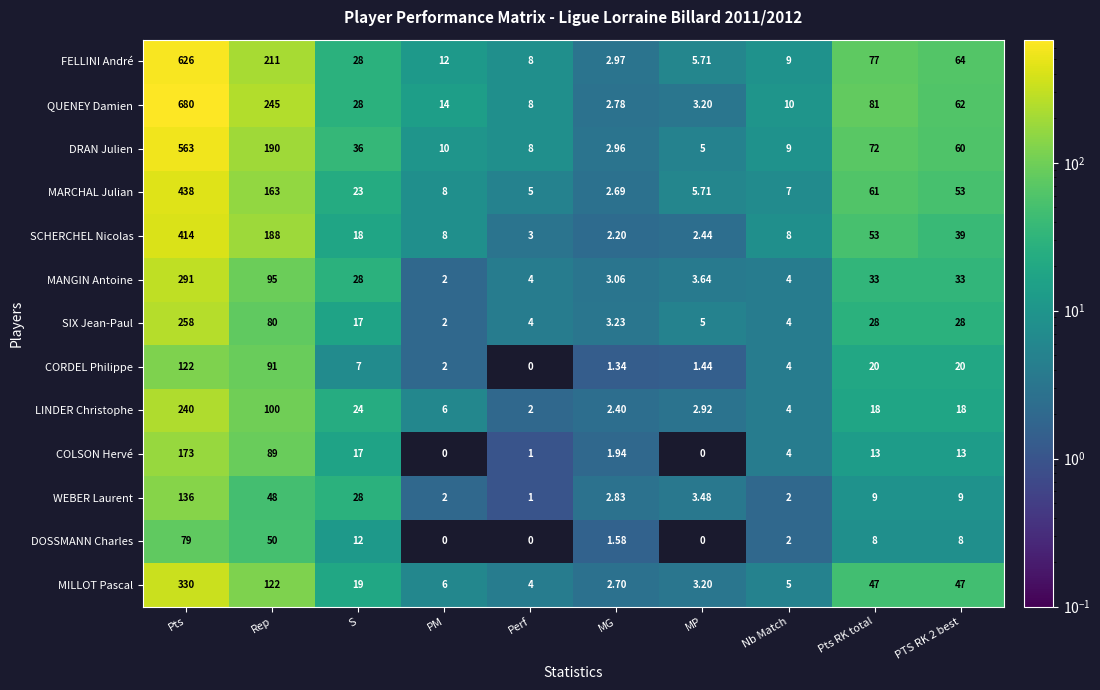

Which series has the widest spread of values?

QUENEY Damien